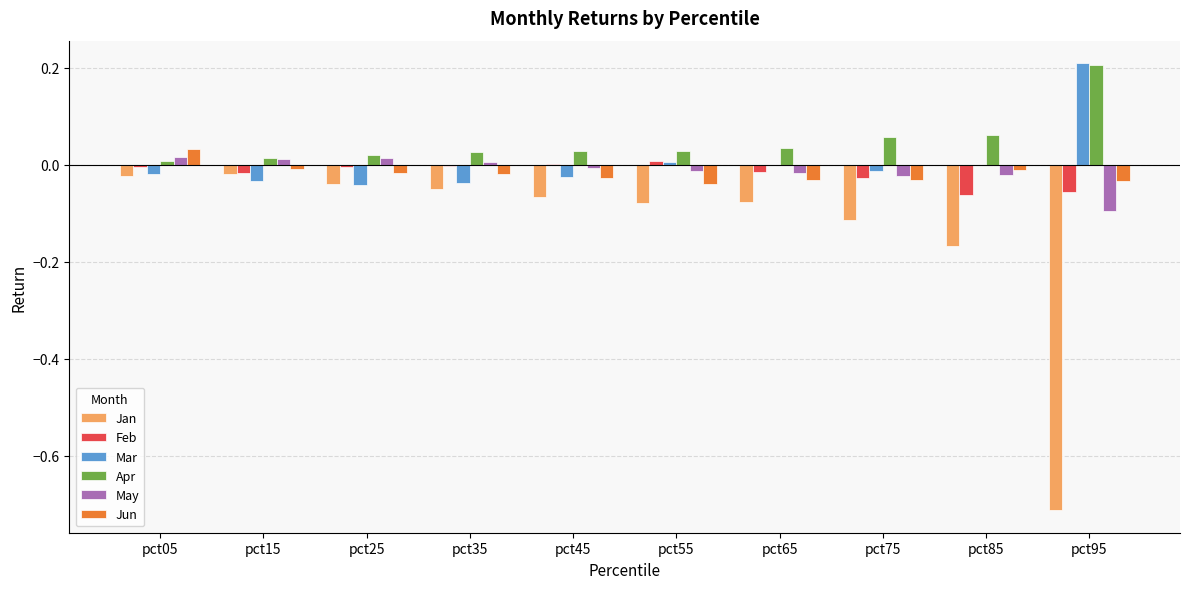

Which label corresponds to the largest value in the chart?

pct95